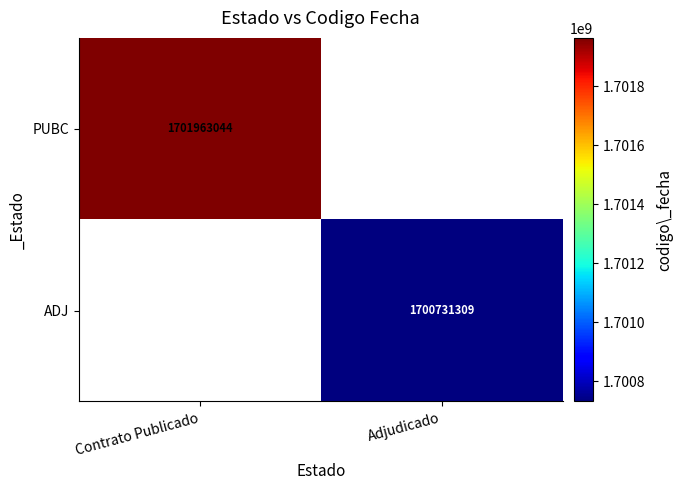

The PUBC series shows 1701963044 at Contrato Publicado. True or false?

True